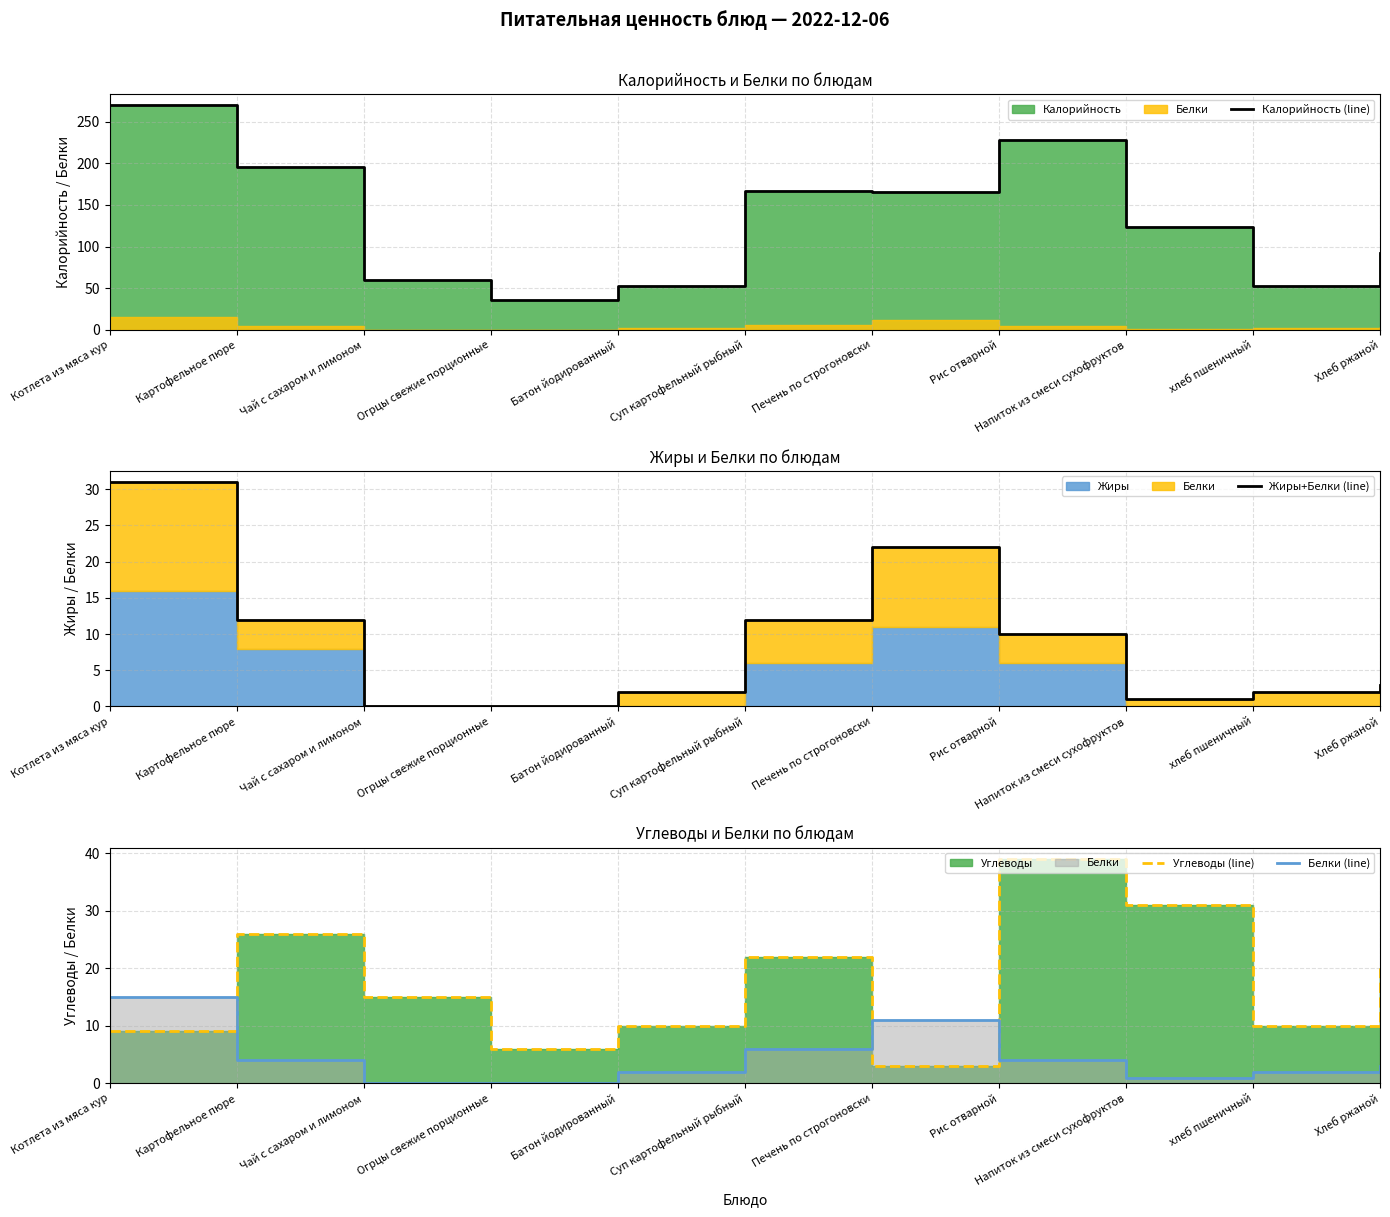

Reading right to left, transcribe all the data shown in this chart.

Калорийность (line): 92	52	124	228	165	167	52	36	60	196	270
Жиры+Белки (line): 3	2	1	10	22	12	2	0	0	12	31
Углеводы (line): 20	10	31	39	3	22	10	6	15	26	9
Белки (line): 3	2	1	4	11	6	2	0	0	4	15